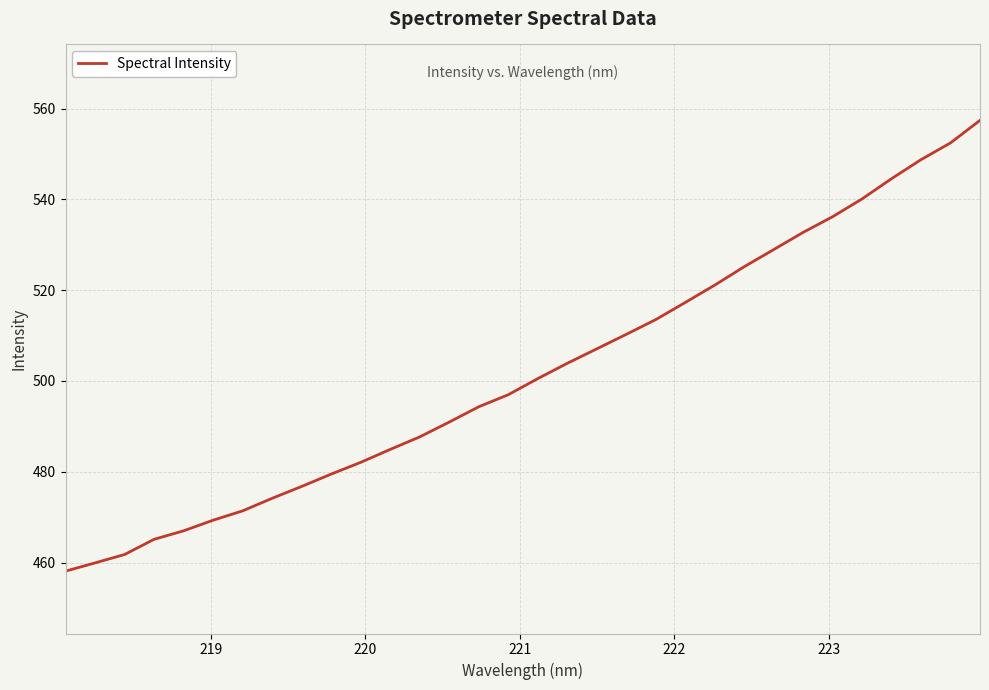

What is the greatest value displayed?

557.4